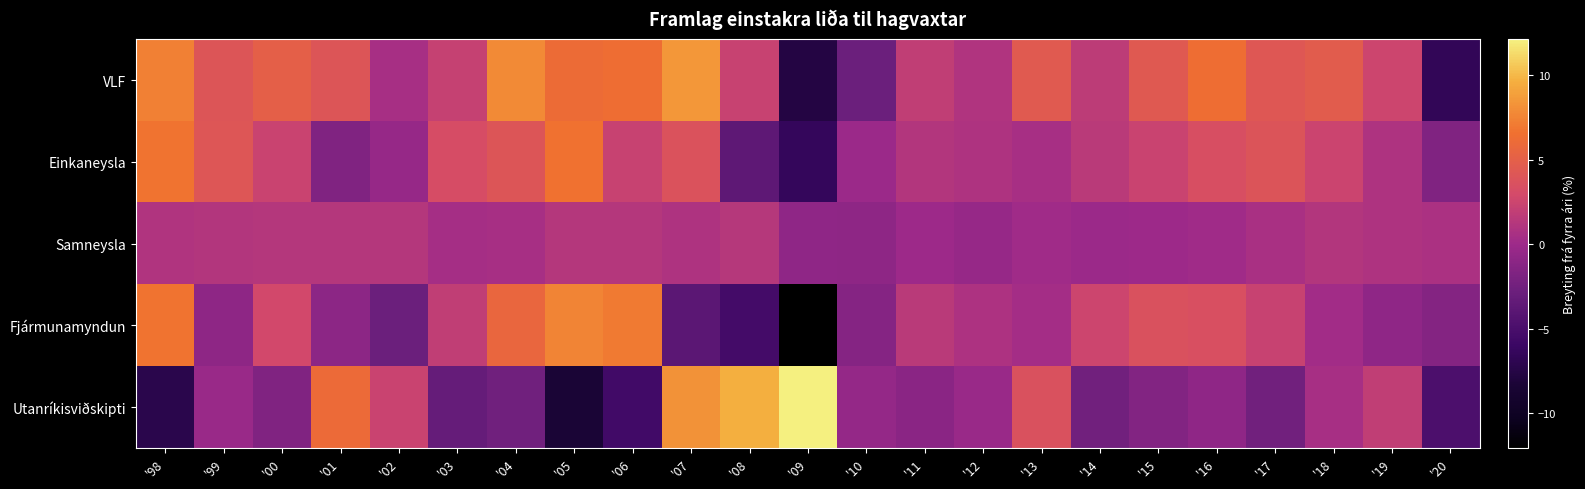

Count the number of categories in the chart.

23